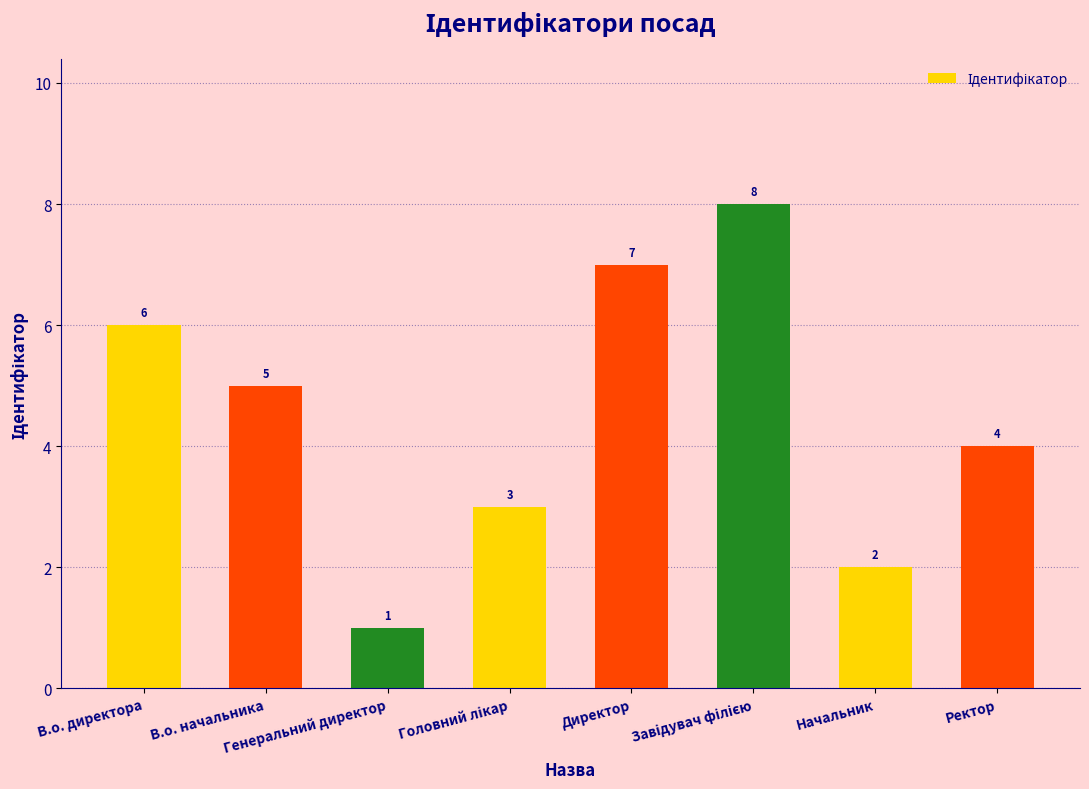

Count the values in the range 3 to 7.

5